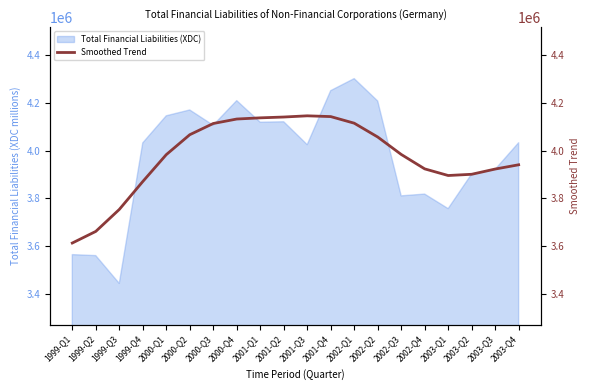

Which category has the highest value in the Total Financial Liabilities (XDC) series?

2002-Q1